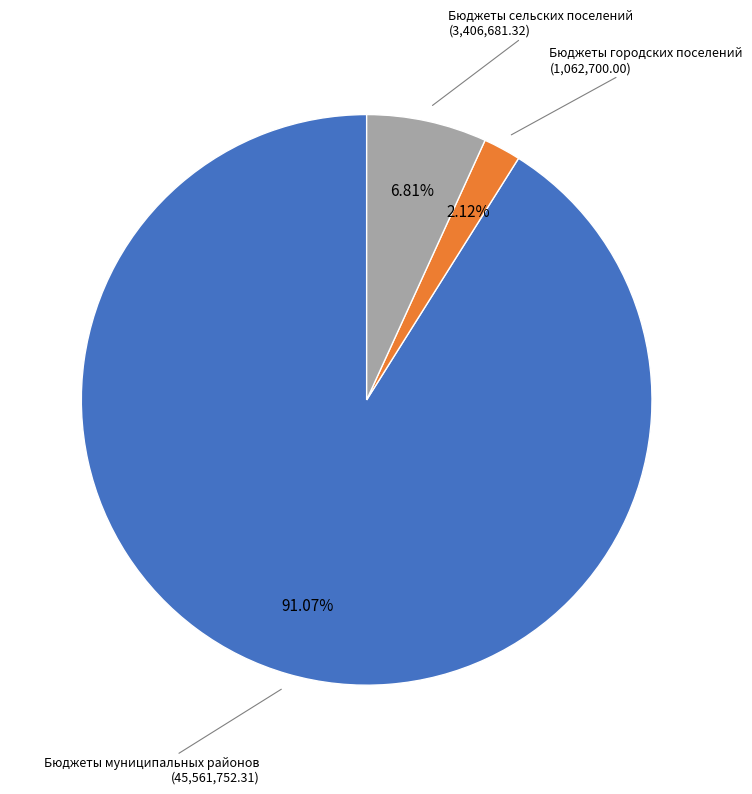

How much of the chart is everything except Бюджеты сельских поселений?

93.2%